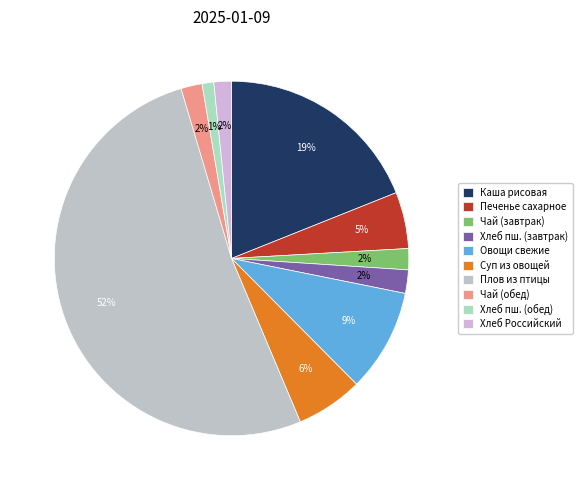

To the nearest percent, what is the difference between the Плов из птицы and Печенье сахарное slice percentages?

47%